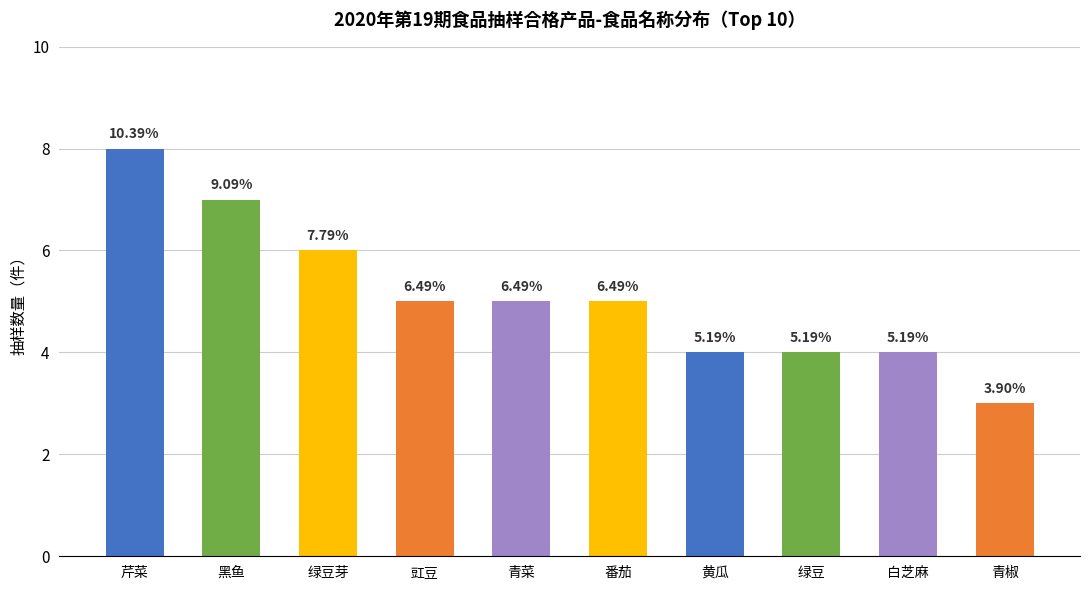

What is the minimum value shown in the chart?

3